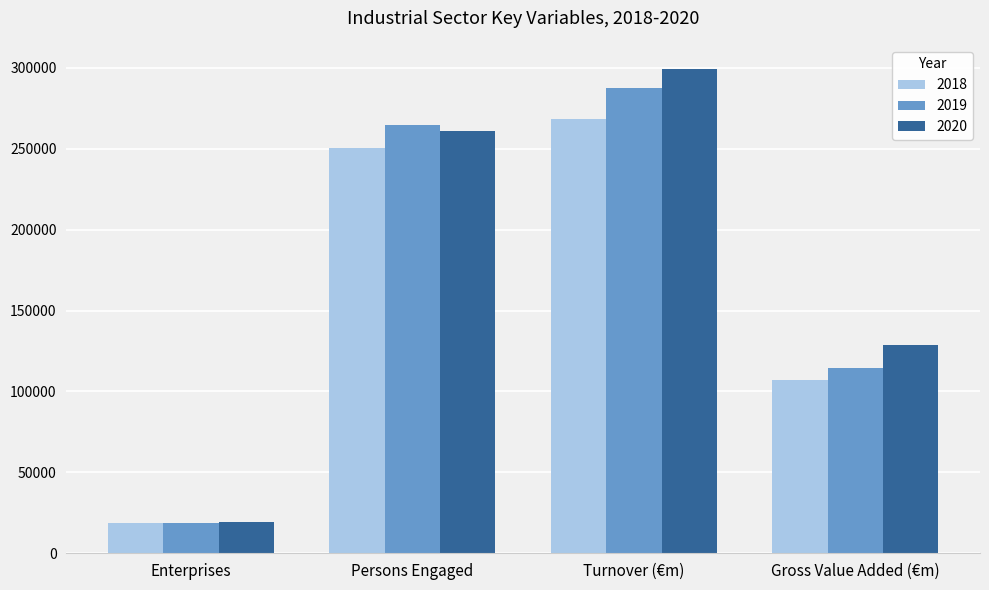

Where is 2019 nearest to the value 153140?

Gross Value Added (€m)